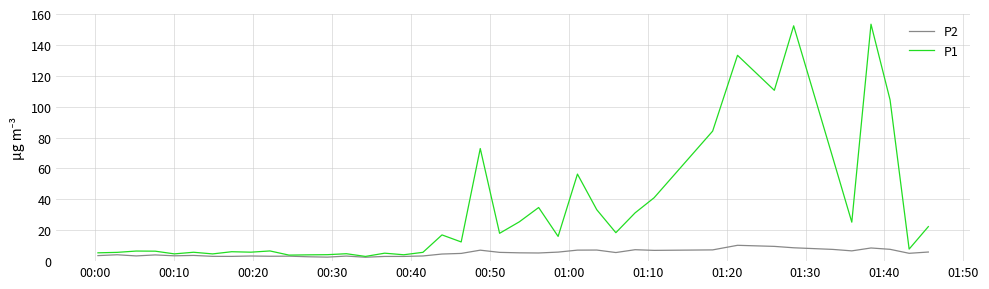

List the series in order of their overall mean, highest first.

P1, P2